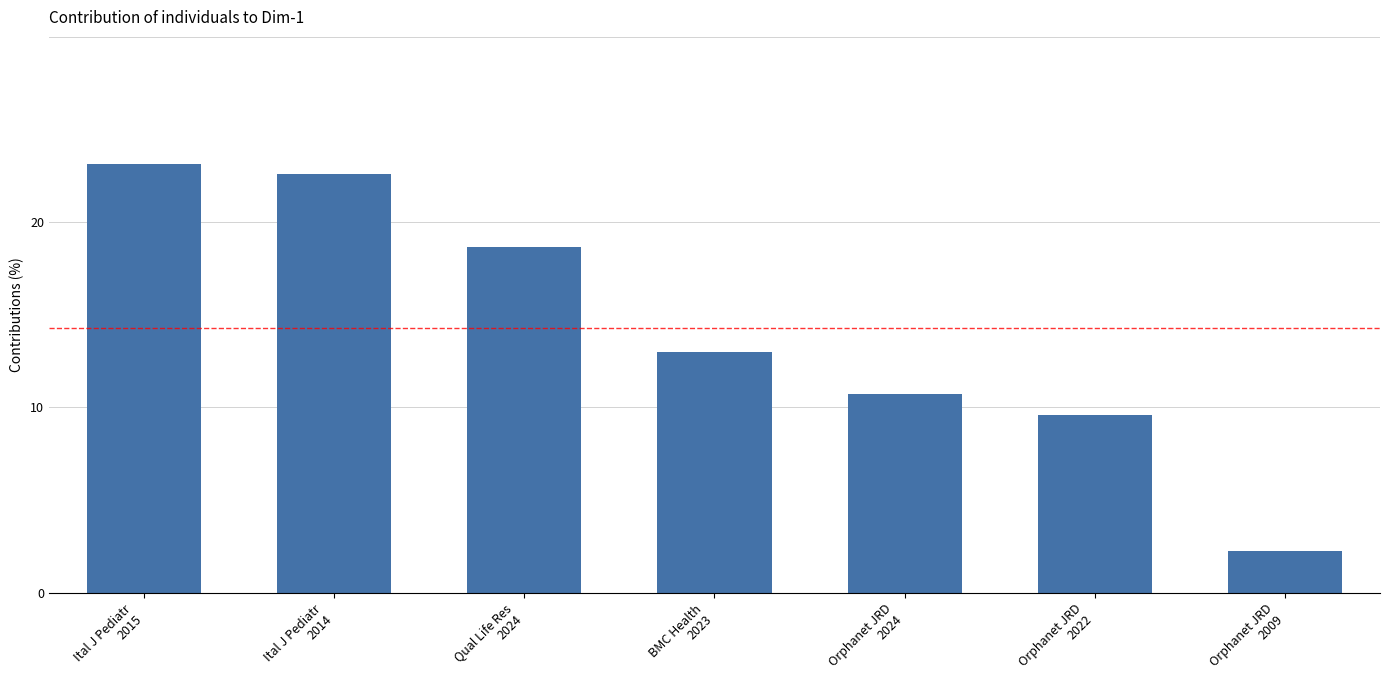

Rank the categories by value from lowest to highest.

Orphanet JRD
2009, Orphanet JRD
2022, Orphanet JRD
2024, BMC Health
2023, Qual Life Res
2024, Ital J Pediatr
2014, Ital J Pediatr
2015